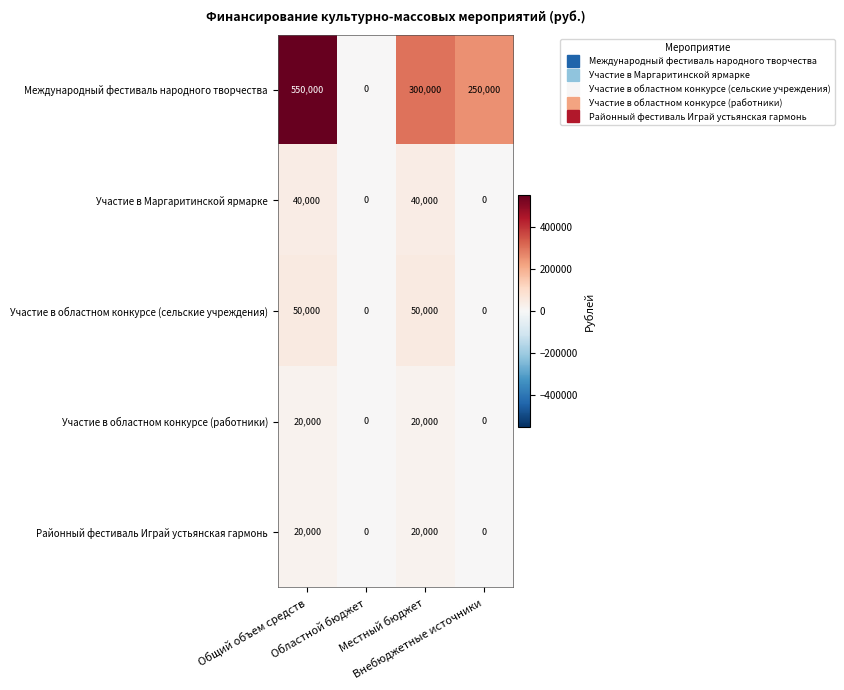

What is the difference between the maximum and minimum values in the Международный фестиваль народного творчества series?

550000